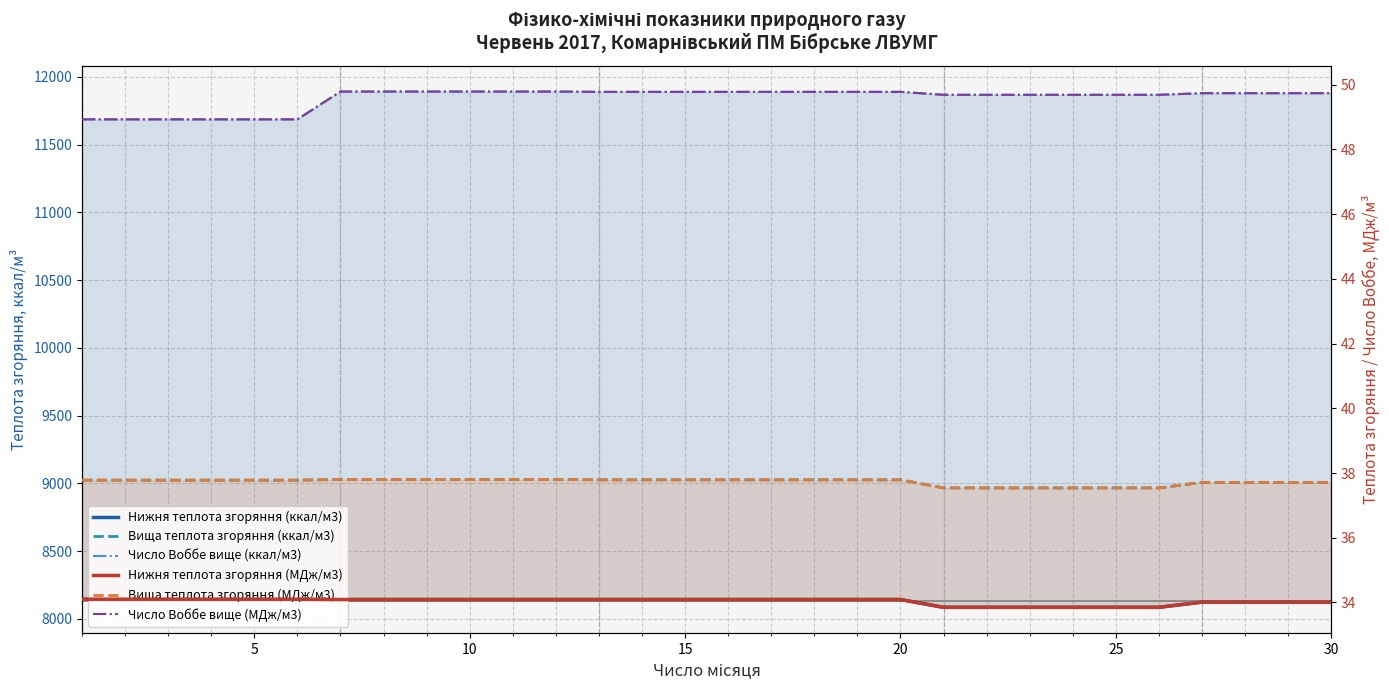

True or false: Вища теплота згоряння (МДж/м3) and Вища теплота згоряння (ккал/м3) intersect in this chart.

False